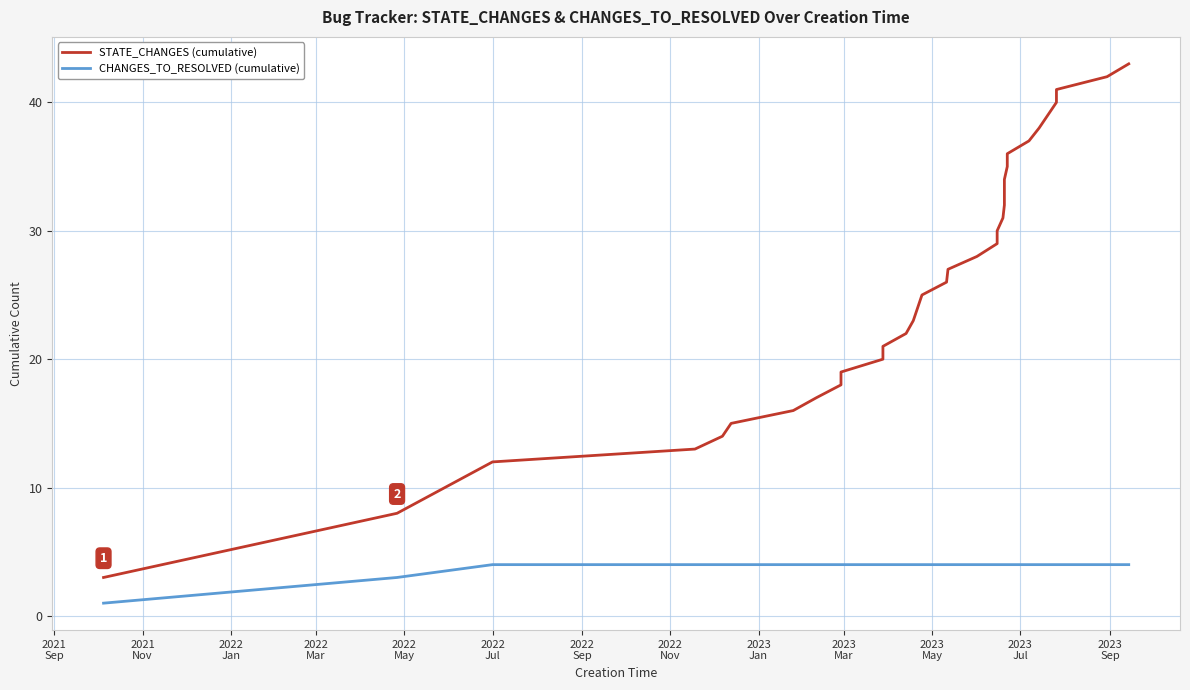

Is it true that CHANGES_TO_RESOLVED (cumulative) equals 2 at 2022 Jul?

False